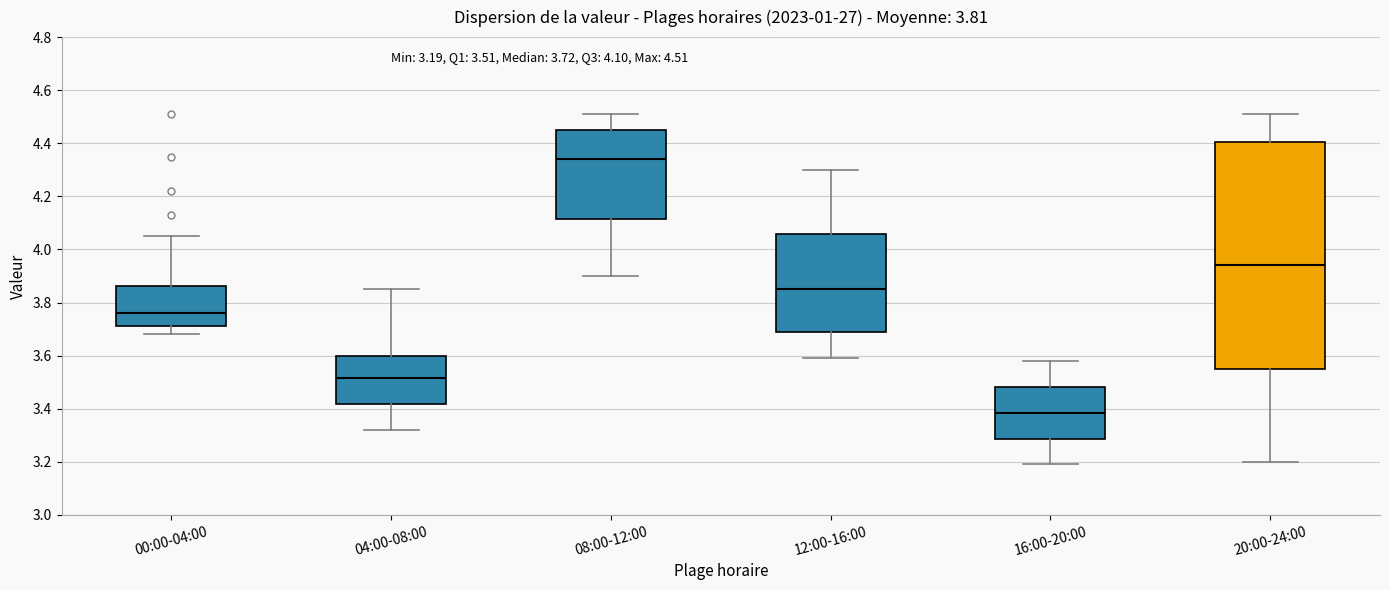

Which box's median line is the highest?

08:00-12:00